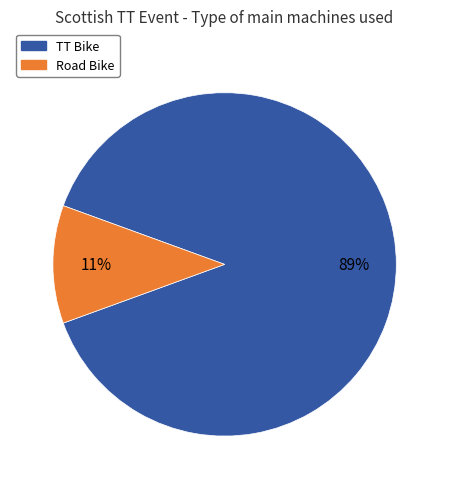

True or false: Road Bike accounts for 11% of the total.

True